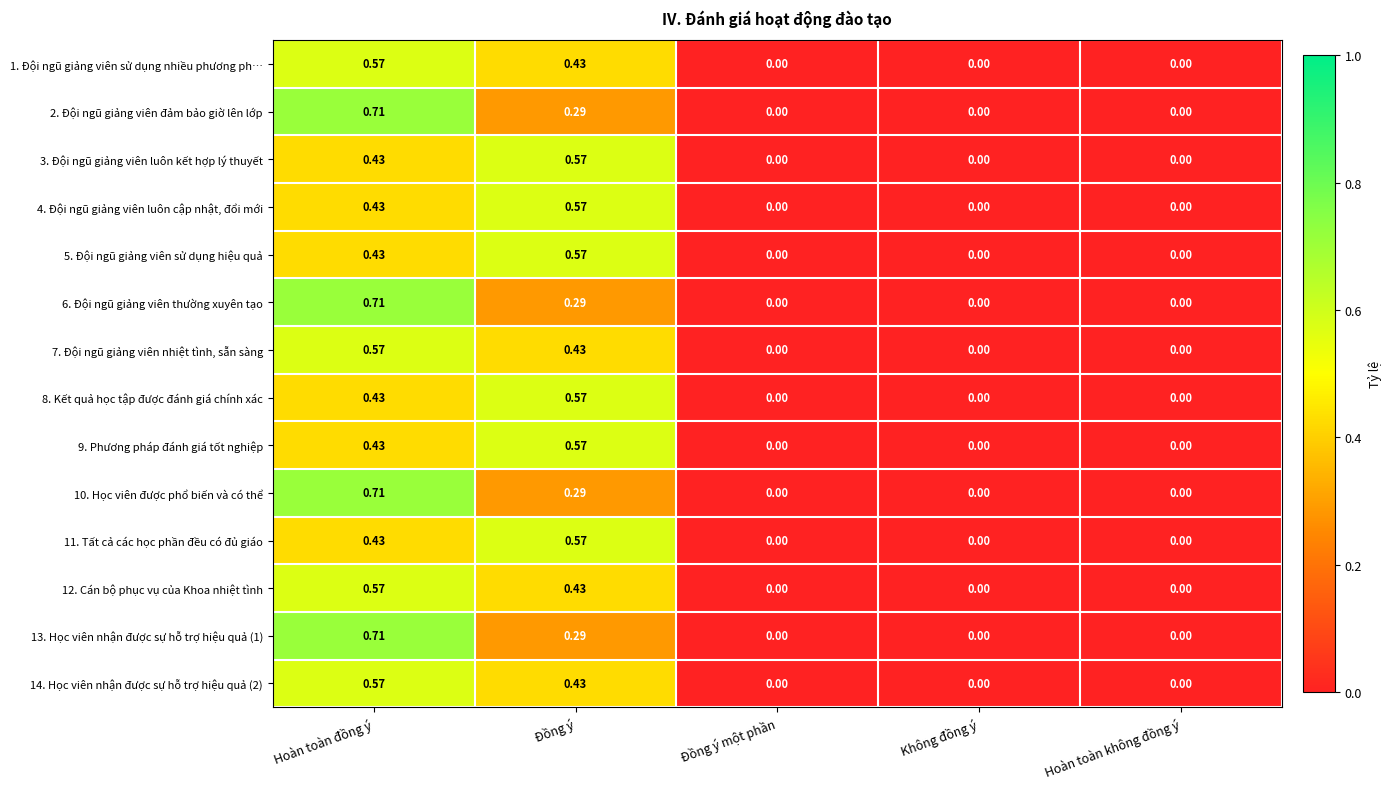

At which category is the sum across all series the highest?

Hoàn toàn đồng ý